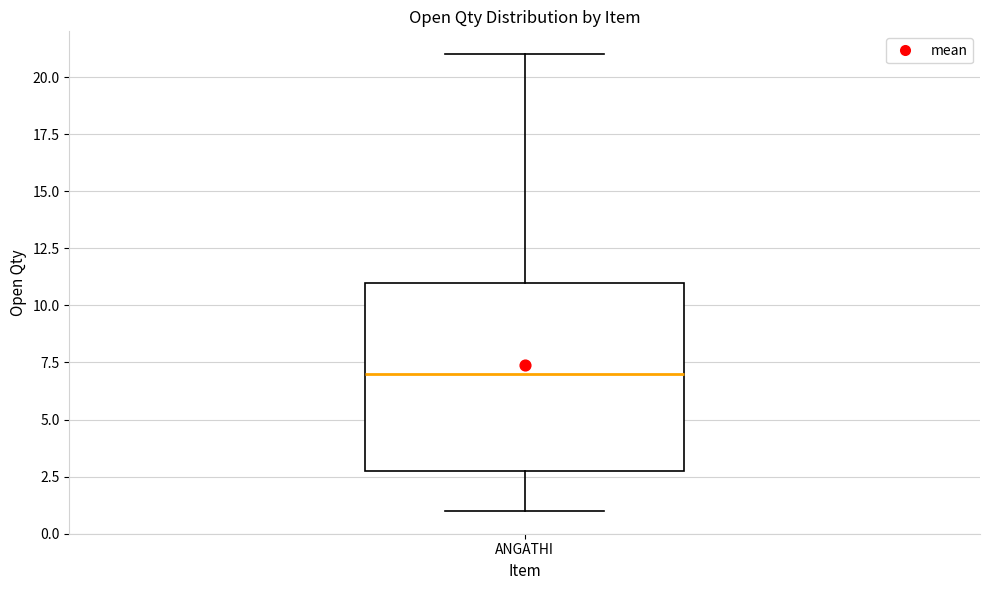

Where is the upper edge of the box for ANGATHI on the y-axis? The values are not printed on the chart, so give them approximately, as read against the axis.

11